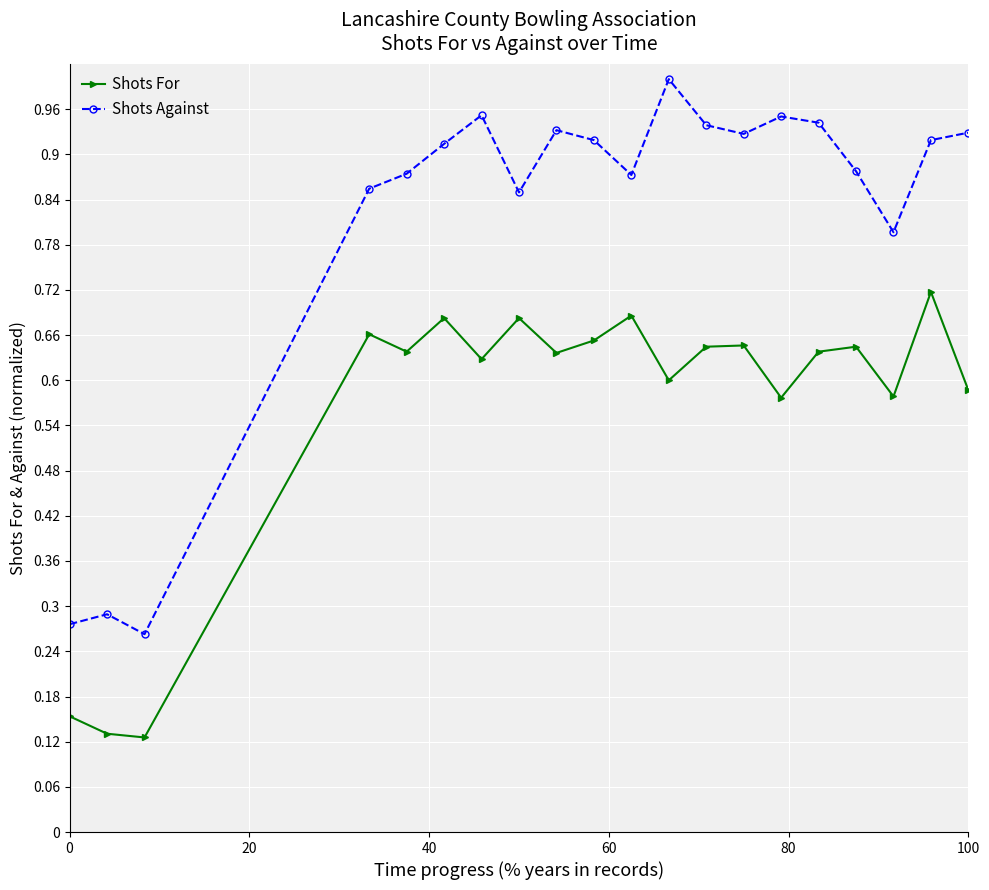

At how many categories does at least one series exceed 0?

20